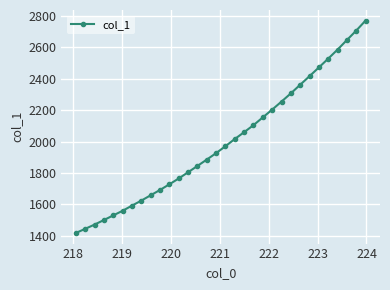

What is the value of the 32nd point from the left?

2768.6